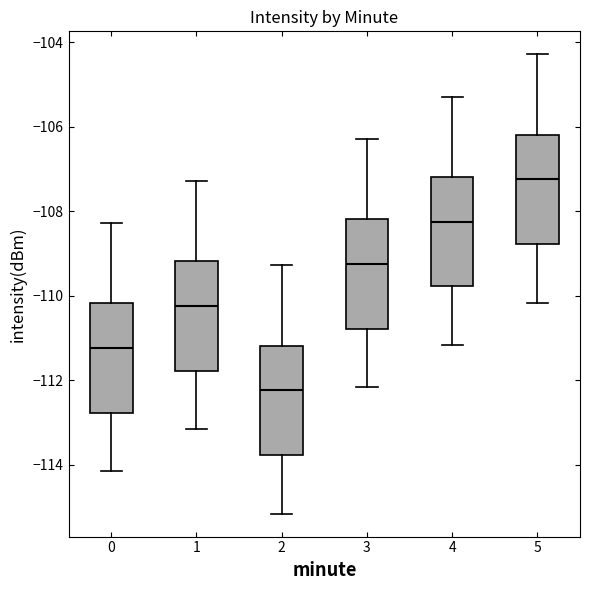

Reading left to right, read every box against the y-axis: the position of its median line, the range the box covers, and the ends of its whiskers. The values are not printed on the chart, so give them approximately, as read against the axis.

0: median -111.2, box -112.8 to -110.2, whiskers -114.2 to -108.2
1: median -110.2, box -111.8 to -109.2, whiskers -113.2 to -107.2
2: median -112.2, box -113.8 to -111.2, whiskers -115.2 to -109.2
3: median -109.2, box -110.8 to -108.2, whiskers -112.2 to -106.2
4: median -108.2, box -109.8 to -107.2, whiskers -111.2 to -105.2
5: median -107.2, box -108.8 to -106.2, whiskers -110.2 to -104.2